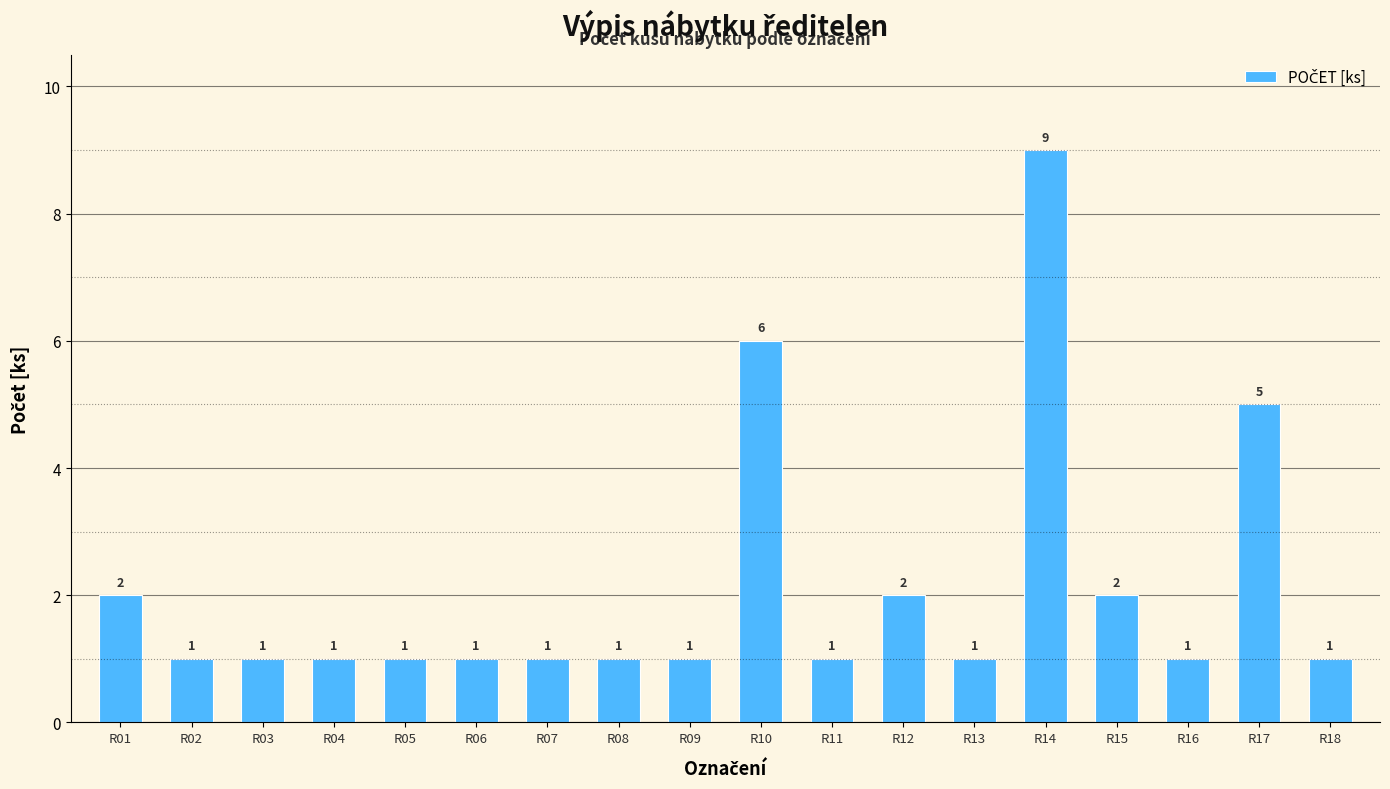

The chart shows a value of 1 at R16. True or false?

True